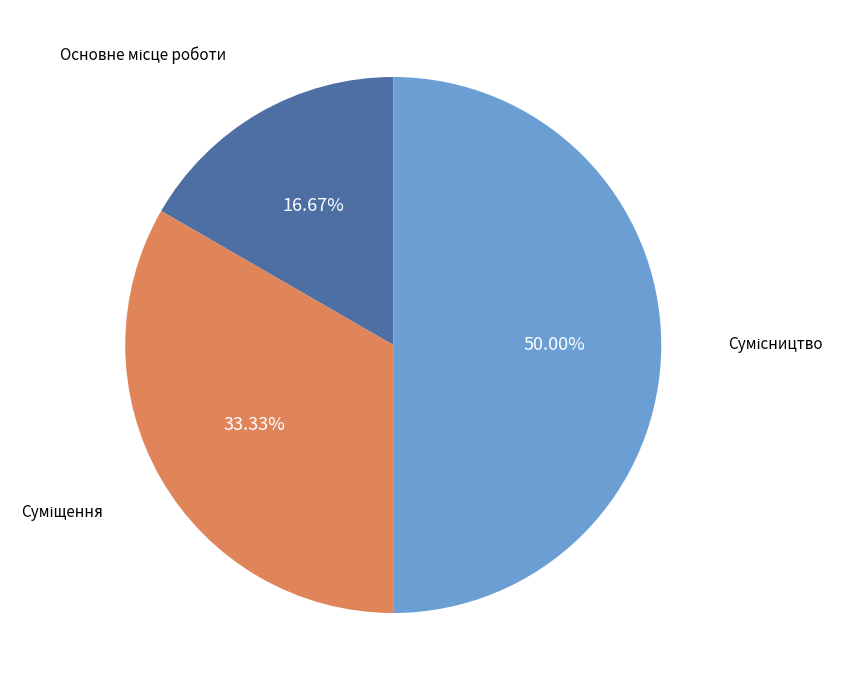

Is Основне місце роботи the majority of the pie?

No